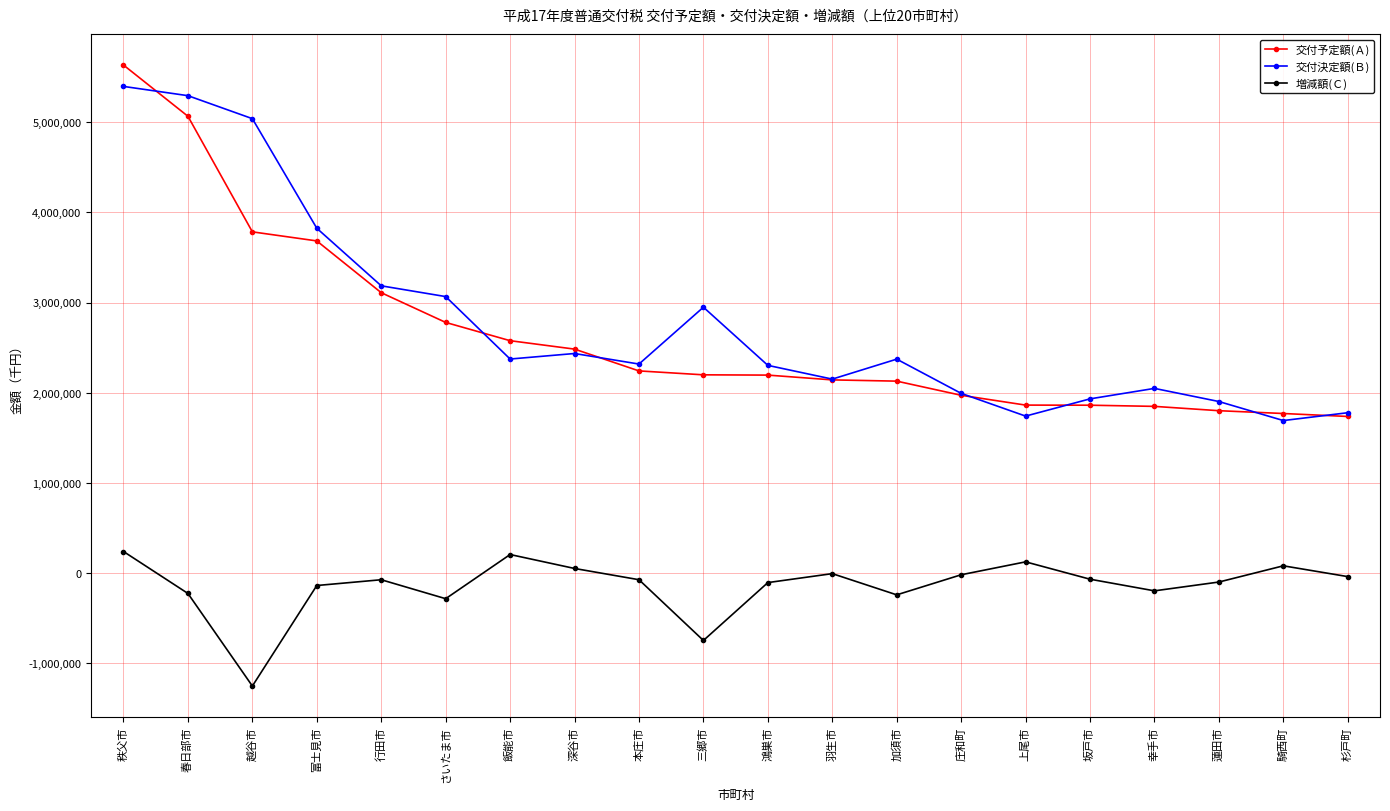

The value of 交付決定額(Ｂ) at さいたま市 is 1203645. True or false?

False